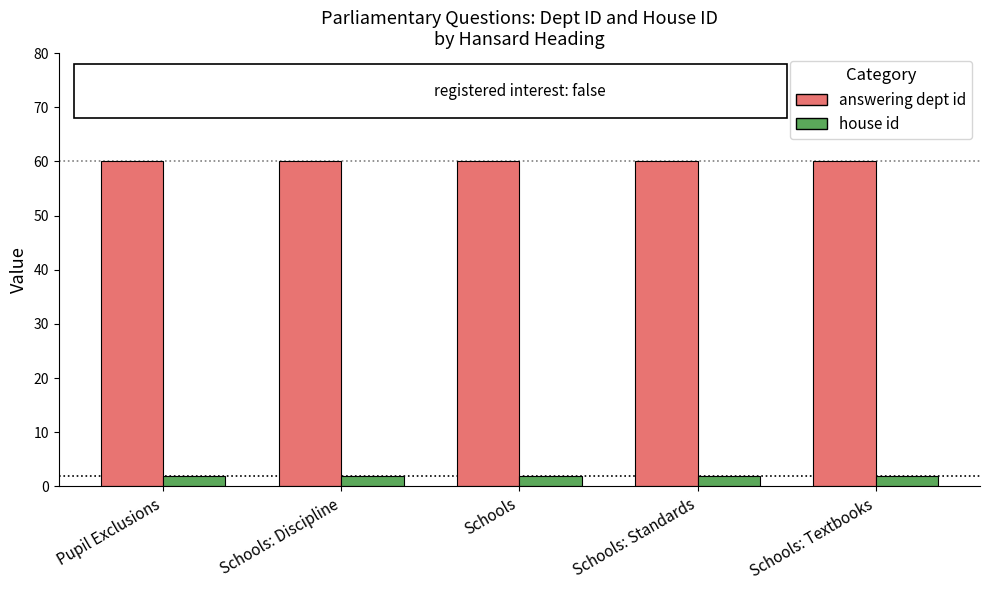

Rank the series by their average value, from highest to lowest.

answering dept id, house id